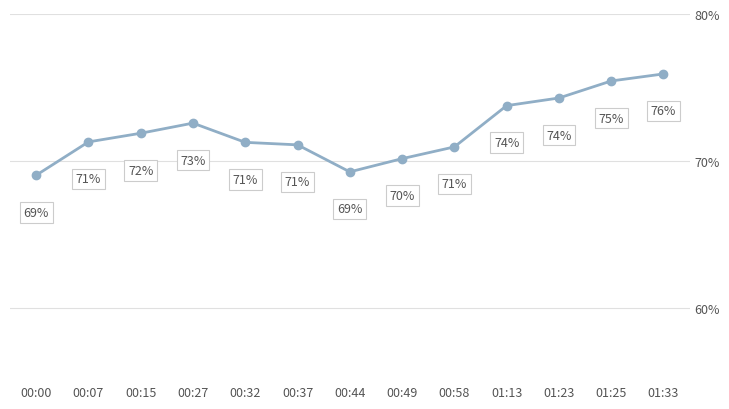

What is the maximum value shown in the chart?

75.9